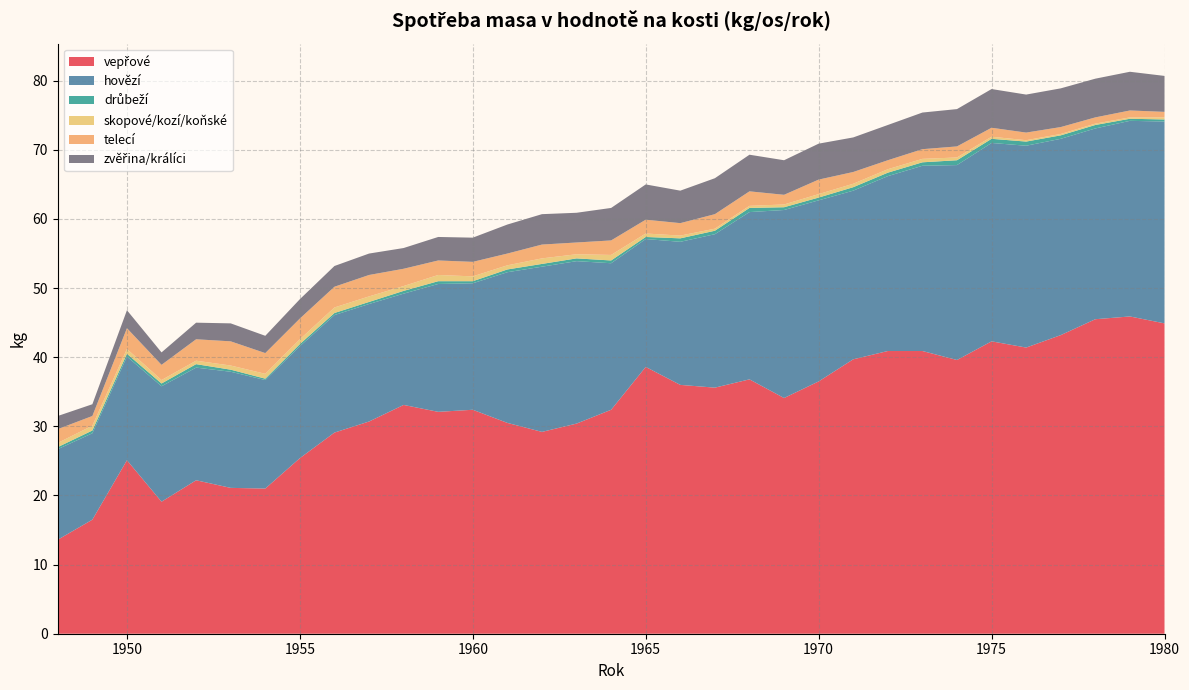

Reading left to right, extract all data points from this chart.

vepřové: 1948=13.6	1949=16.5	1950=25.1	1951=19.1	1952=22.2	1953=21.1	1954=21.0	1955=25.4	1956=29.1	1957=30.7	1958=33.1	1959=32.1	1960=32.4	1961=30.5	1962=29.2	1963=30.4	1964=32.4	1965=38.6	1966=36.0	1967=35.6	1968=36.8	1969=34.1	1970=36.5	1971=39.7	1972=40.9	1973=40.9	1974=39.6	1975=42.3	1976=41.4	1977=43.2	1978=45.5	1979=45.9	1980=44.9
hovězí: 1948=13.1	1949=12.5	1950=15.0	1951=16.7	1952=16.3	1953=16.8	1954=15.7	1955=16.2	1956=17.0	1957=17.0	1958=16.1	1959=18.5	1960=18.3	1961=21.8	1962=23.9	1963=23.5	1964=21.2	1965=18.5	1966=20.7	1967=22.2	1968=24.2	1969=27.2	1970=26.2	1971=24.4	1972=25.3	1973=26.8	1974=28.2	1975=28.7	1976=29.2	1977=28.4	1978=27.6	1979=28.3	1980=29.2
drůbeží: 1948=0.3	1949=0.4	1950=0.4	1951=0.4	1952=0.5	1953=0.3	1954=0.2	1955=0.3	1956=0.3	1957=0.3	1958=0.4	1959=0.4	1960=0.3	1961=0.4	1962=0.4	1963=0.4	1964=0.4	1965=0.3	1966=0.5	1967=0.5	1968=0.6	1969=0.4	1970=0.4	1971=0.5	1972=0.5	1973=0.5	1974=0.7	1975=0.6	1976=0.6	1977=0.5	1978=0.5	1979=0.3	1980=0.3
skopové/kozí/koňské: 1948=0.6	1949=0.7	1950=0.7	1951=0.5	1952=0.5	1953=0.6	1954=0.7	1955=0.7	1956=0.8	1957=0.8	1958=0.7	1959=0.9	1960=0.7	1961=0.6	1962=0.8	1963=0.6	1964=0.8	1965=0.5	1966=0.4	1967=0.3	1968=0.3	1969=0.4	1970=0.5	1971=0.5	1972=0.5	1973=0.5	1974=0.4	1975=0.3	1976=0.2	1977=0.2	1978=0.2	1979=0.2	1980=0.3
telecí: 1948=2.0	1949=1.4	1950=3.0	1951=2.2	1952=3.1	1953=3.5	1954=3.0	1955=3.0	1956=3.0	1957=3.1	1958=2.5	1959=2.1	1960=2.1	1961=1.7	1962=2.0	1963=1.7	1964=2.1	1965=2.0	1966=1.8	1967=2.1	1968=2.1	1969=1.4	1970=2.1	1971=1.7	1972=1.3	1973=1.4	1974=1.6	1975=1.3	1976=1.1	1977=1.0	1978=0.9	1979=1.0	1980=0.8
zvěřina/králíci: 1948=1.9	1949=1.7	1950=2.6	1951=1.8	1952=2.4	1953=2.6	1954=2.5	1955=2.8	1956=3.0	1957=3.1	1958=3.0	1959=3.4	1960=3.5	1961=4.2	1962=4.4	1963=4.3	1964=4.7	1965=5.1	1966=4.7	1967=5.2	1968=5.3	1969=5.0	1970=5.2	1971=5.0	1972=5.1	1973=5.3	1974=5.4	1975=5.6	1976=5.5	1977=5.6	1978=5.6	1979=5.6	1980=5.2